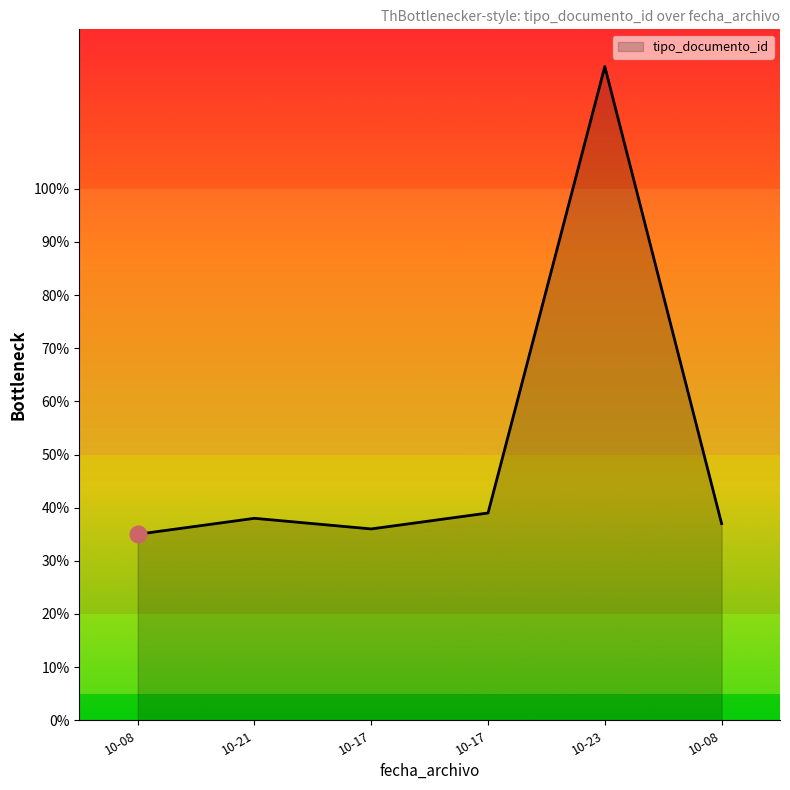

Is this an area chart (filled region under the line)?

Yes